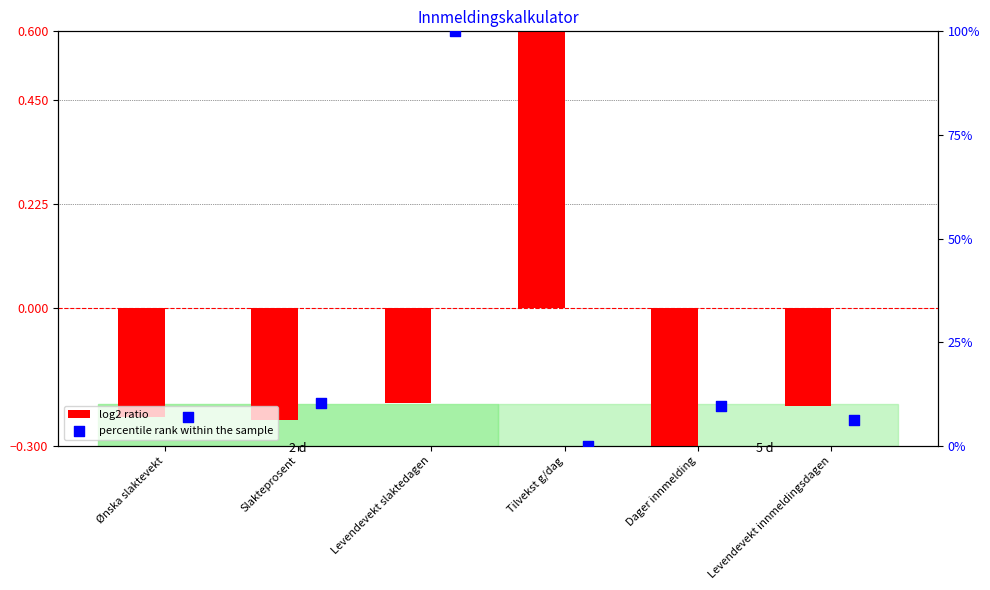

Is the value of log2 ratio at Ønska slaktevekt greater than the value of percentile rank within the sample at Levendevekt innmeldingsdagen?

No